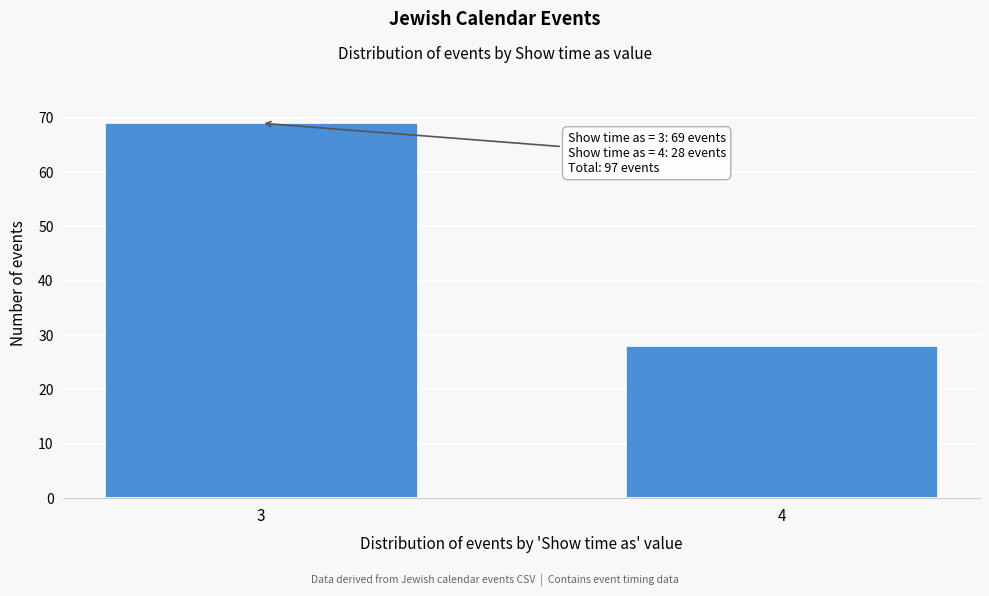

Reading right to left, what are all the values shown in this chart?

4=28	3=69